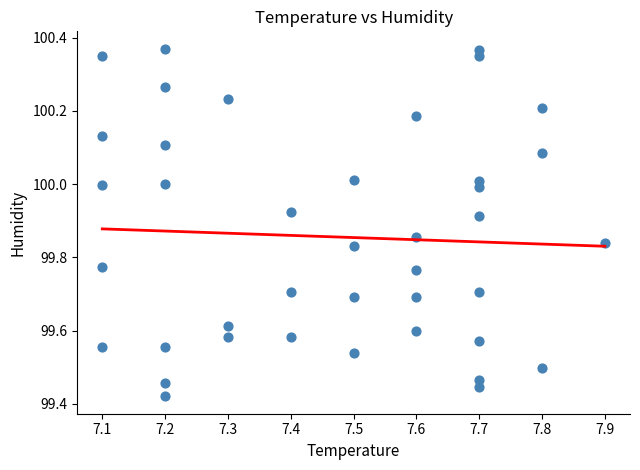

What is the range of Y values (max minus min)?

0.9